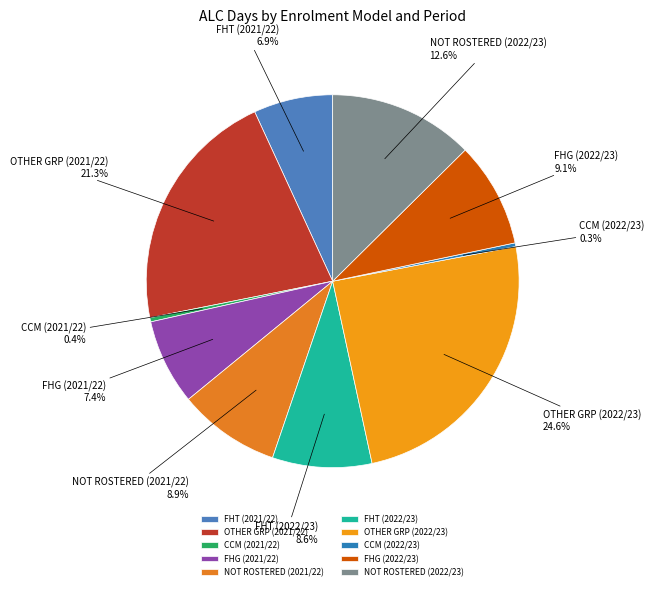

How many slices are in this pie chart?

10